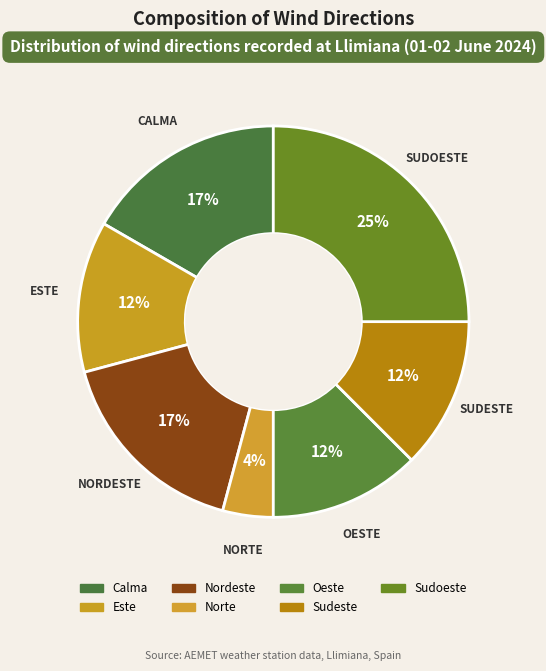

How many segments does this pie chart have?

7